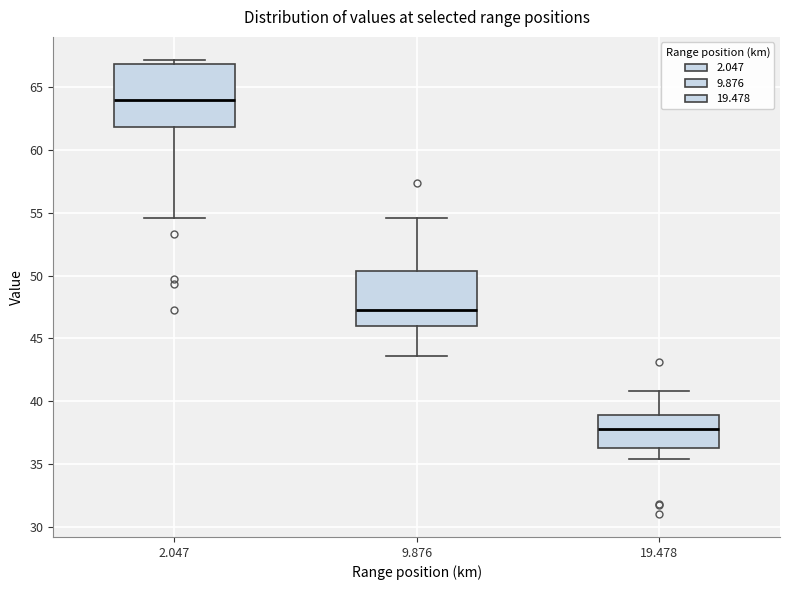

Comparing the boxes themselves (not the whiskers), which one is the tallest?

2.047